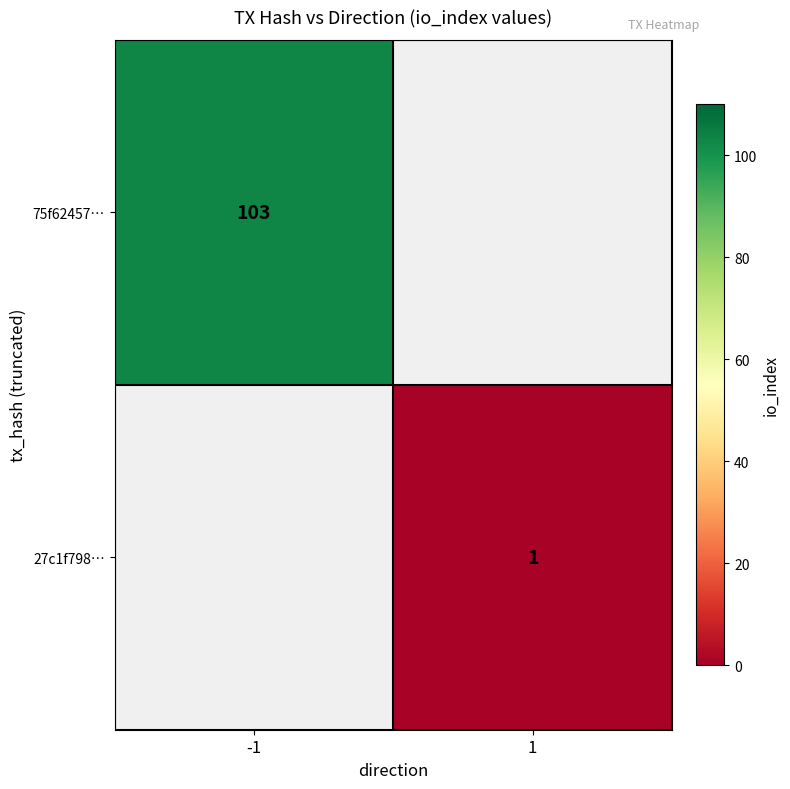

The value of 27c1f798… at 1 is 0. True or false?

False